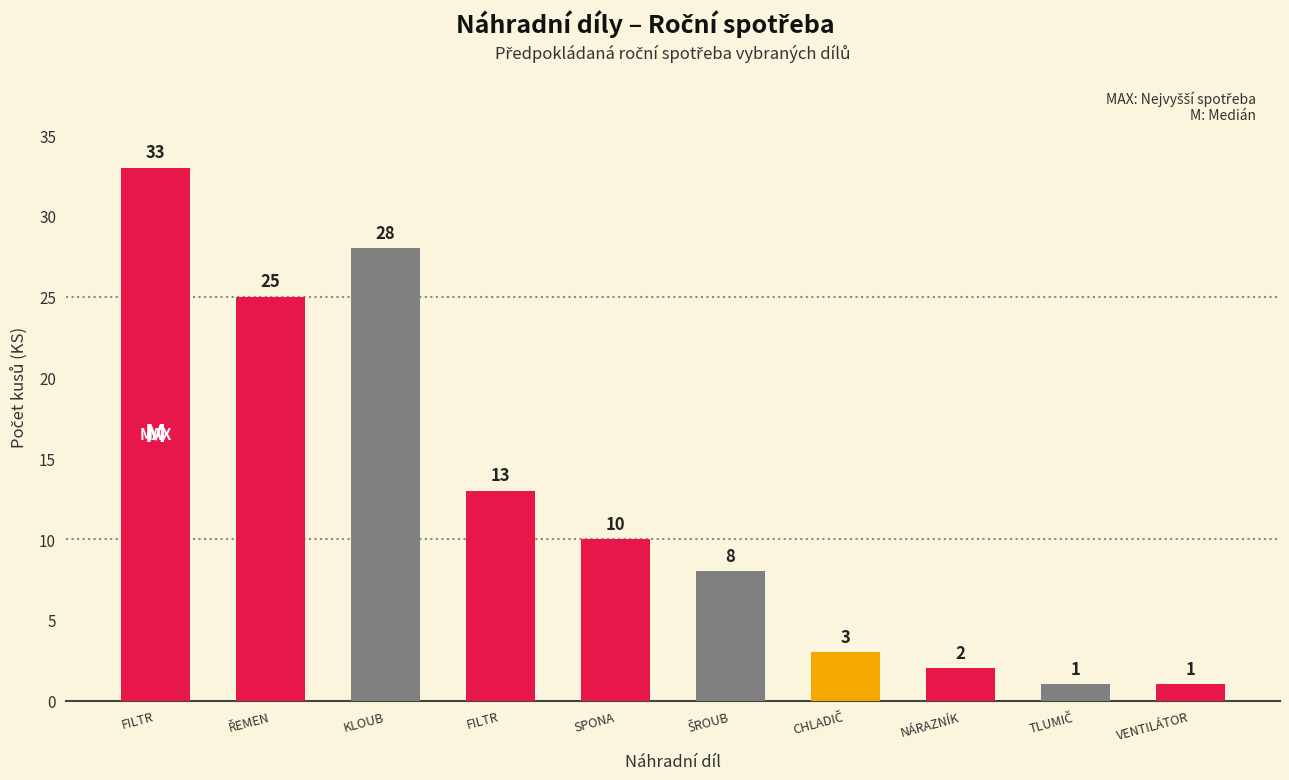

Which label corresponds to the smallest value in the chart?

TLUMIČ